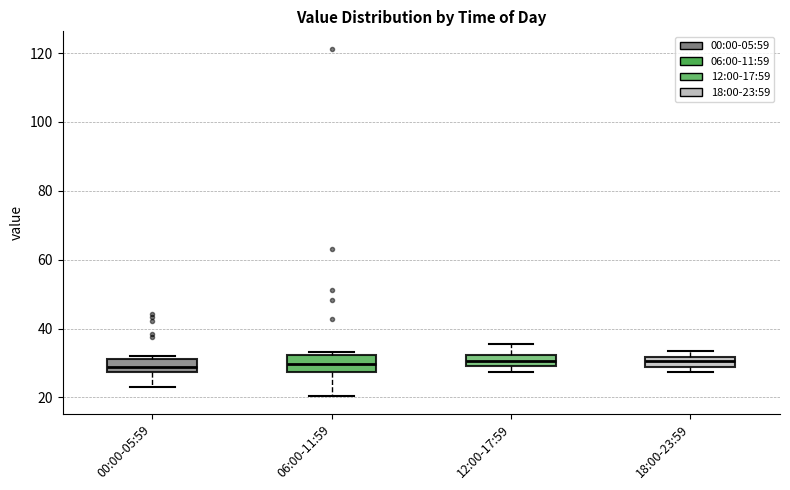

Where does the median line of the box for 06:00-11:59 sit on the y-axis? The values are not printed on the chart, so give them approximately, as read against the axis.

30